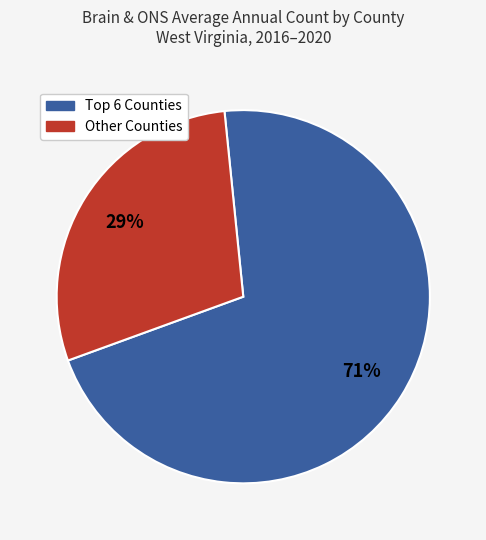

To the nearest percent, what is the difference between the largest and smallest slice percentages?

42%